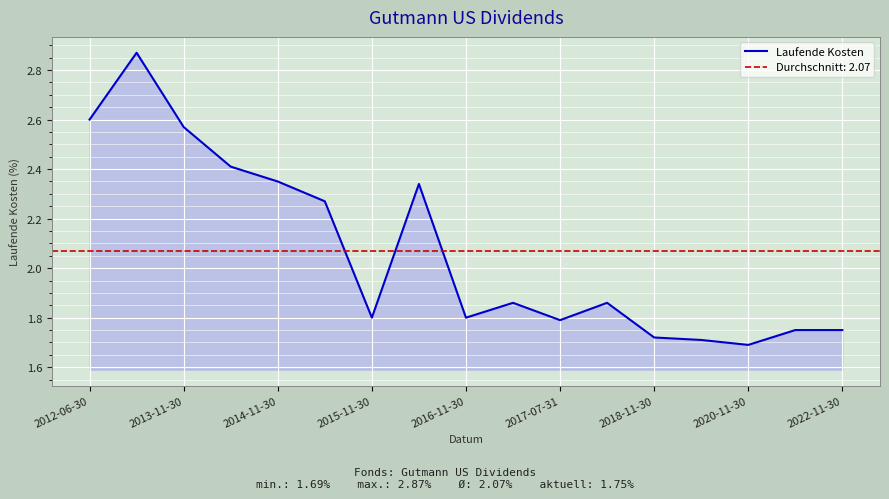

Between 10 and 2017-07-31, which is larger?

2017-07-31